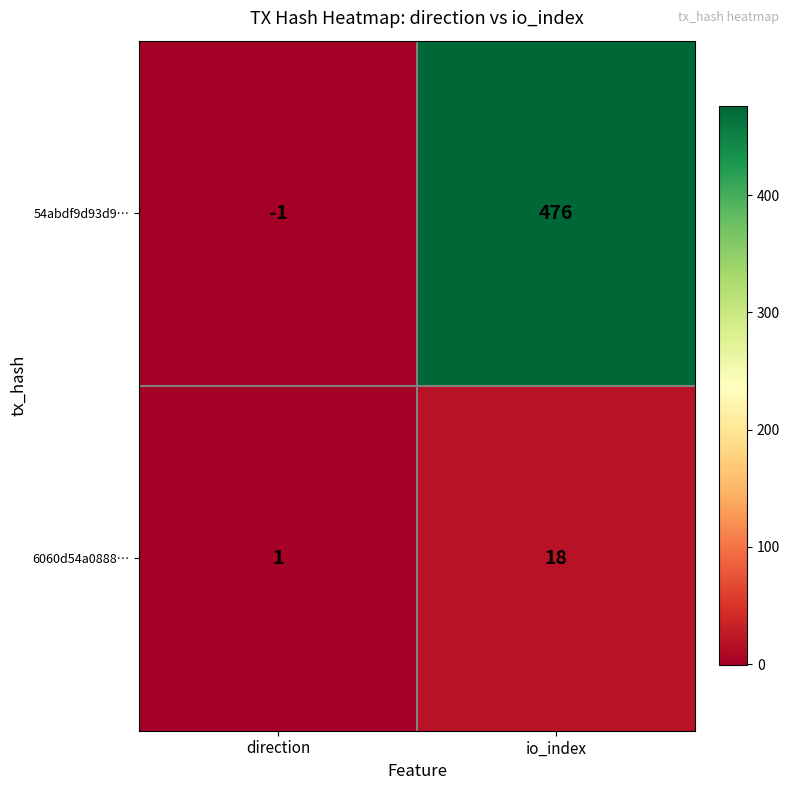

Which series has the largest total across all categories?

54abdf9d93d9…